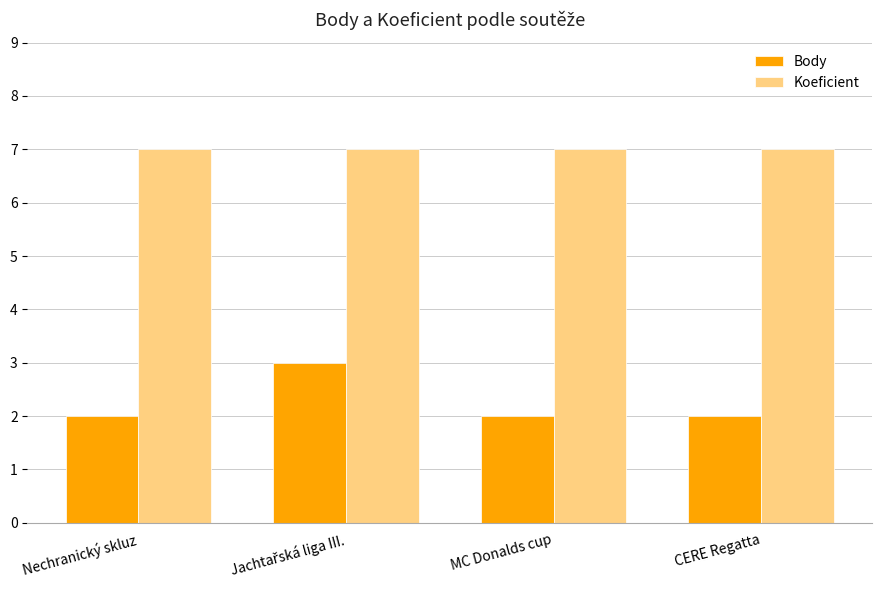

Which series has the largest total across all categories?

Koeficient